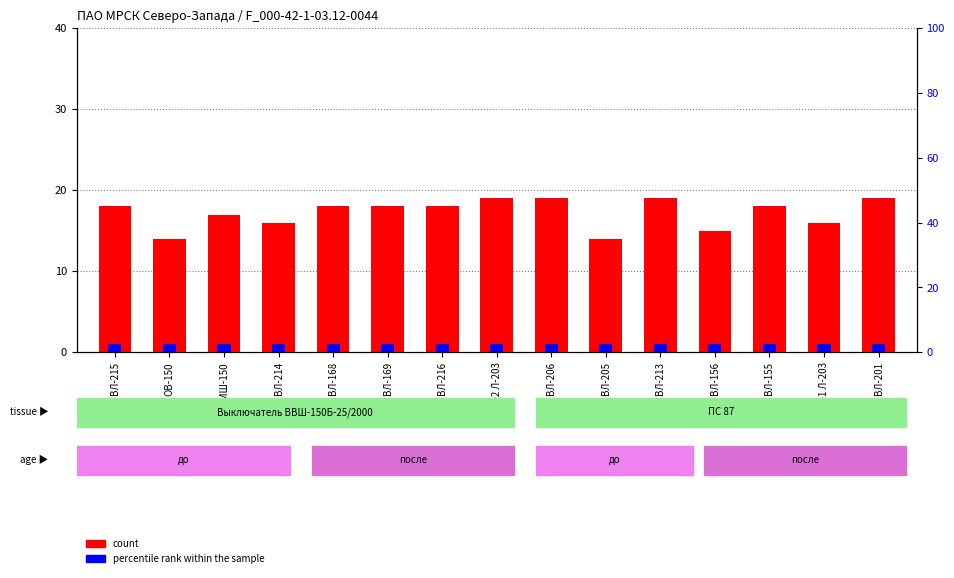

What is the sum of all count values?

258